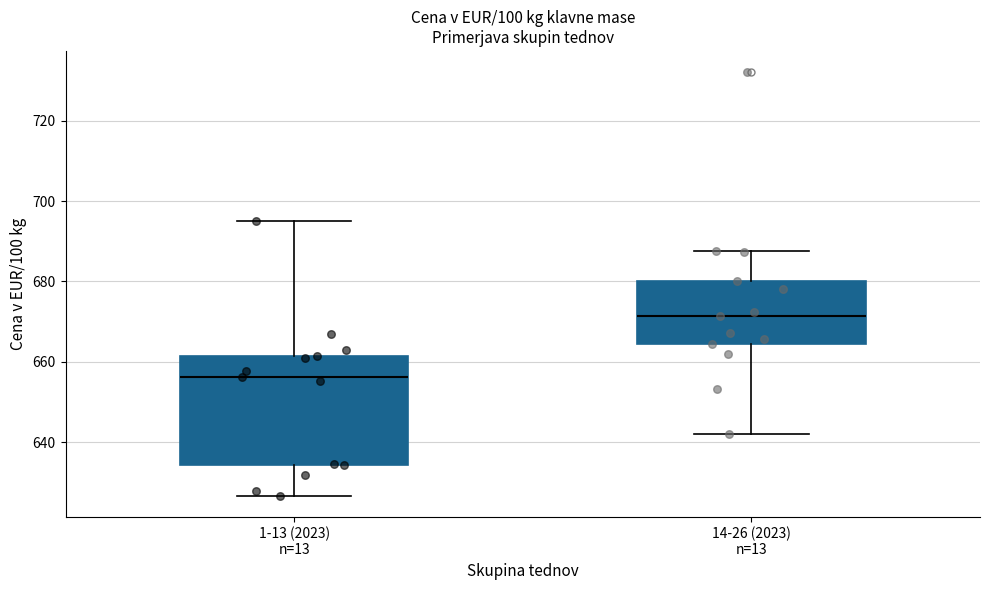

Reading left to right, read every box against the y-axis: the position of its median line, the range the box covers, and the ends of its whiskers. The values are not printed on the chart, so give them approximately, as read against the axis.

1-13 (2023) n=13: median 656, box 634 to 662, whiskers 626 to 696
14-26 (2023) n=13: median 672, box 664 to 680, whiskers 642 to 688